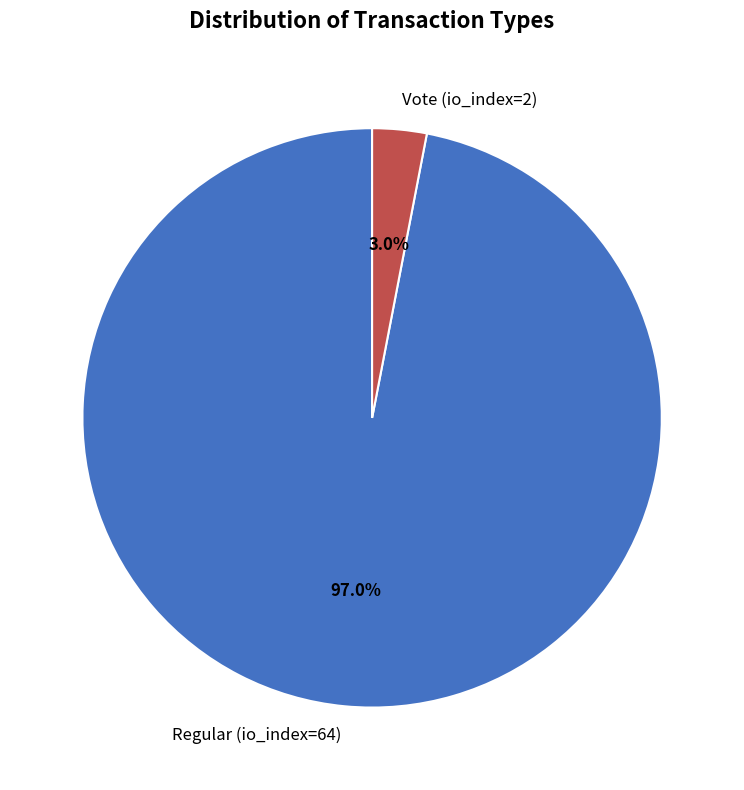

How many segments does this pie chart have?

2